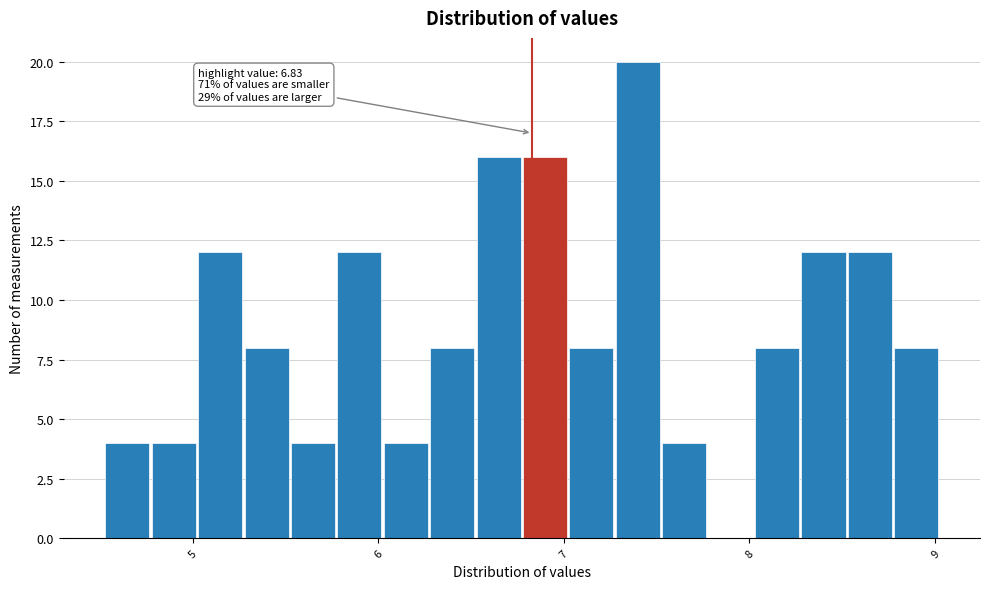

Around what value on the x-axis is the tallest bar? Give the approximate position of its centre, as read against the axis.

7.4